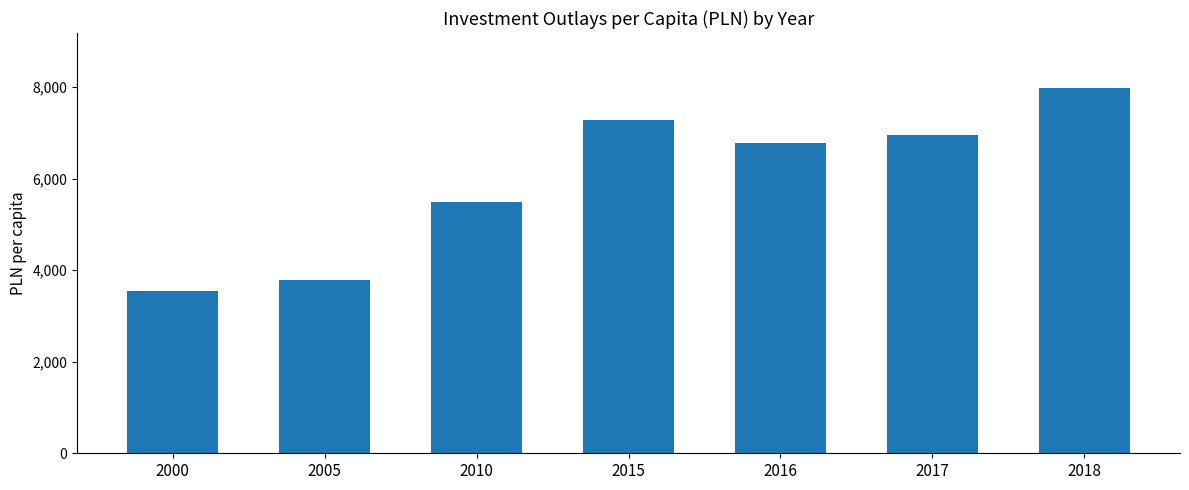

Which label corresponds to the smallest value in the chart?

2000